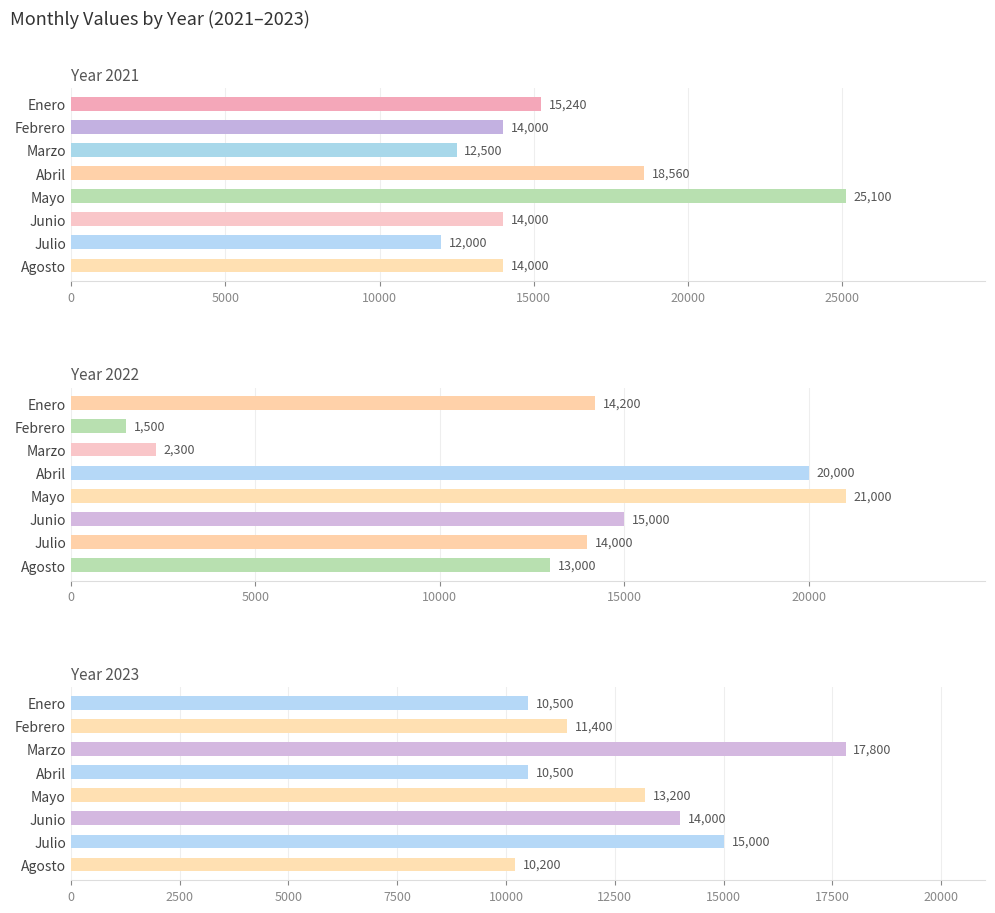

What are all the series names shown in the legend?

2021, 2022, 2023